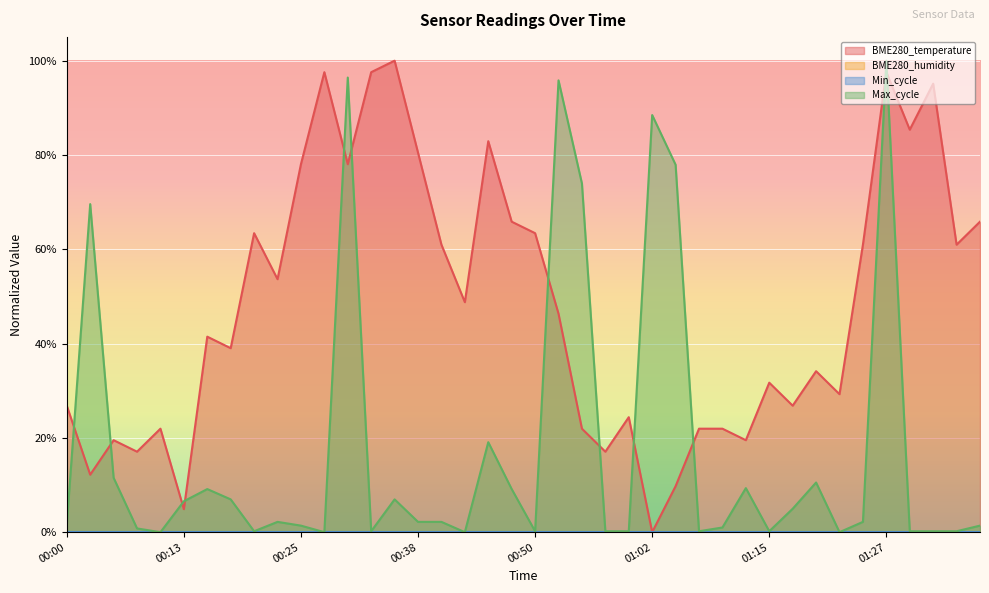

True or false: Max_cycle has more than 0 points higher than both neighbors.

True